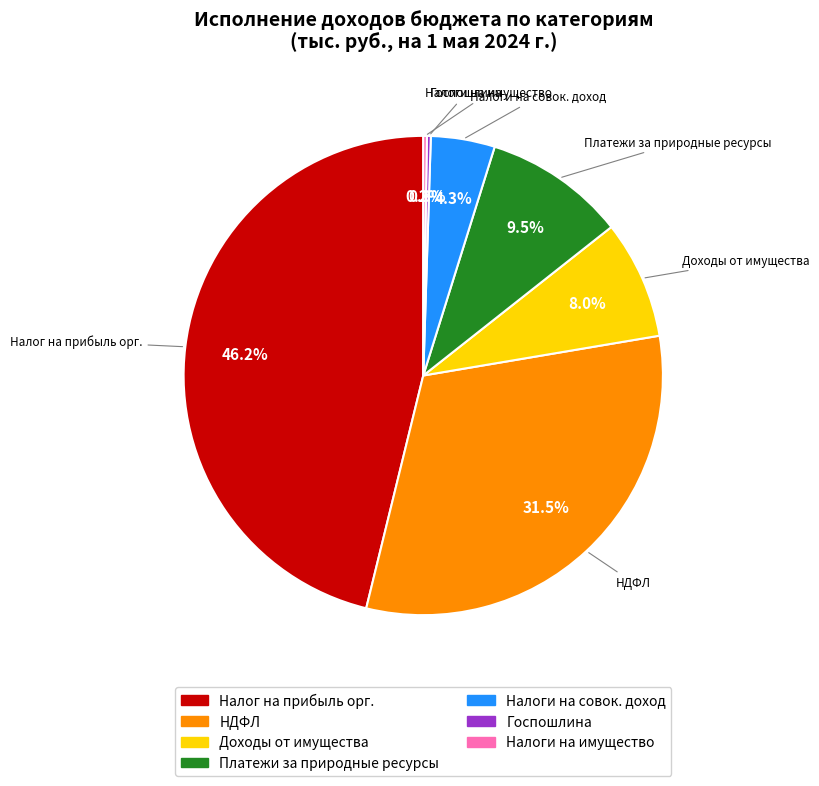

Does any single category account for the majority?

No